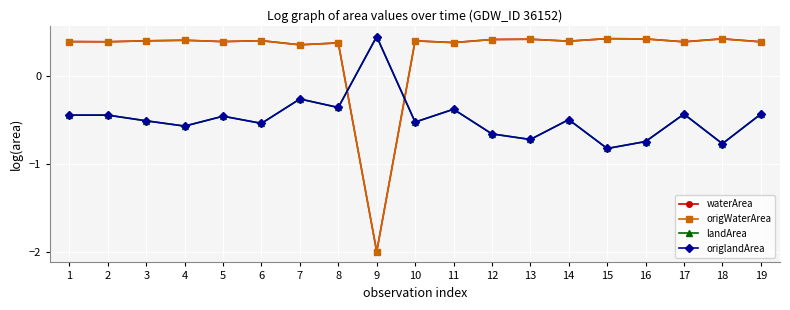

Does the chart have visible grid lines?

Yes